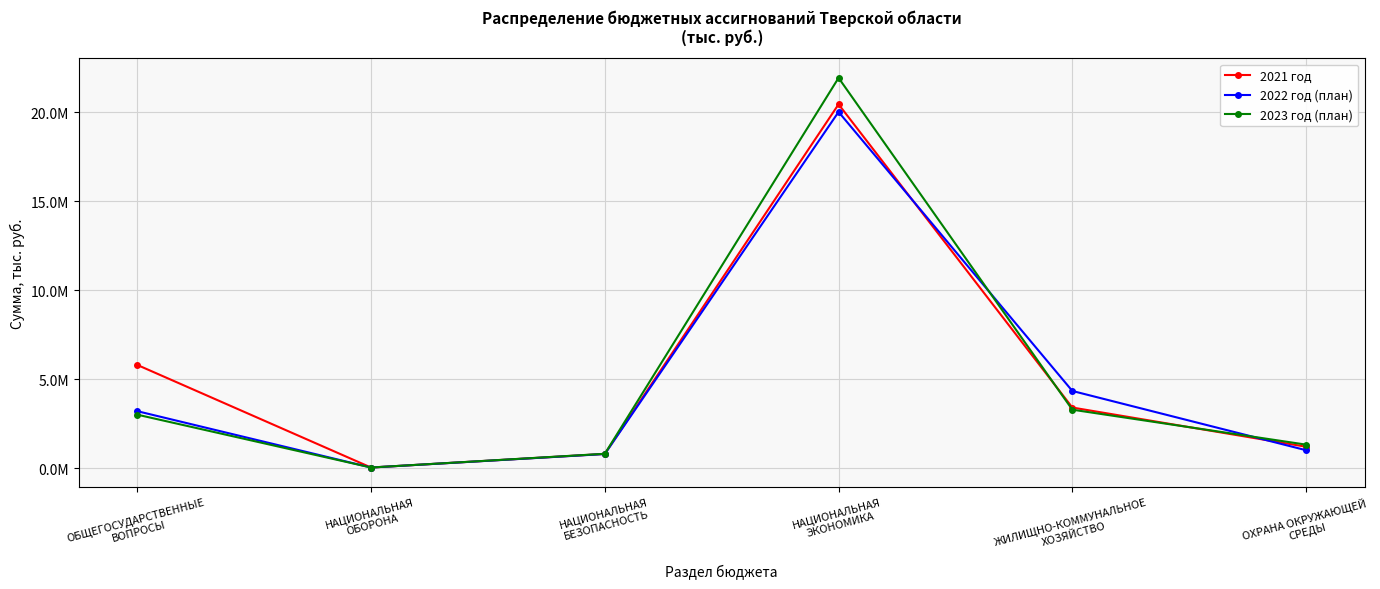

What is the difference between the 2022 год (план) values at НАЦИОНАЛЬНАЯ
ЭКОНОМИКА and ОХРАНА ОКРУЖАЮЩЕЙ
СРЕДЫ?

19013364.1